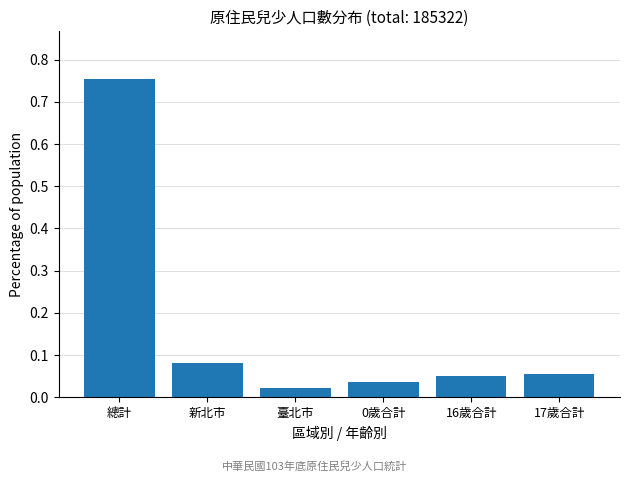

At which category does the chart reach its peak across all series?

總計